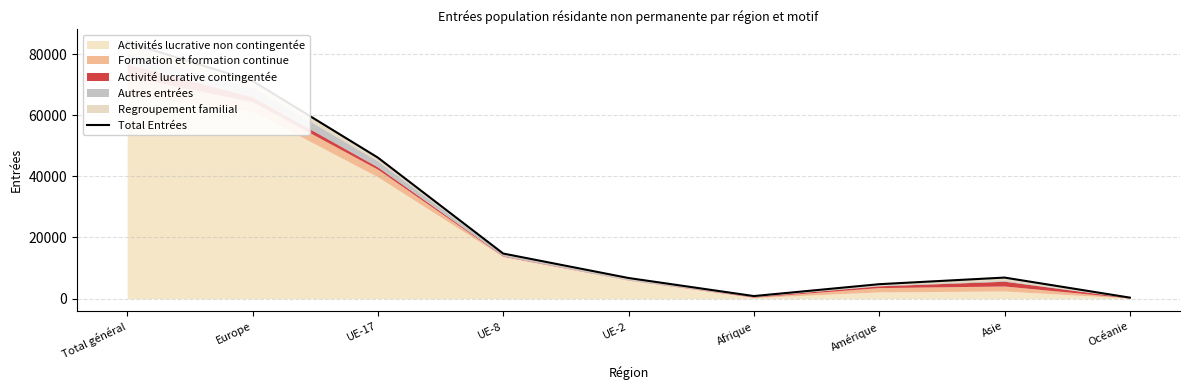

Rank the categories by value from highest to lowest.

Total général, Europe, UE-17, UE-8, Asie, UE-2, Amérique, Afrique, Océanie